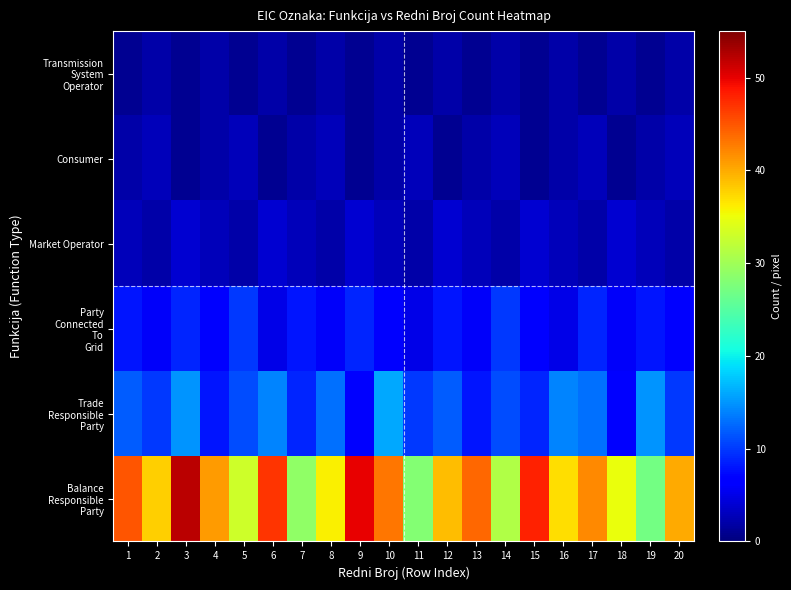

At which category is the sum across all series the highest?

3